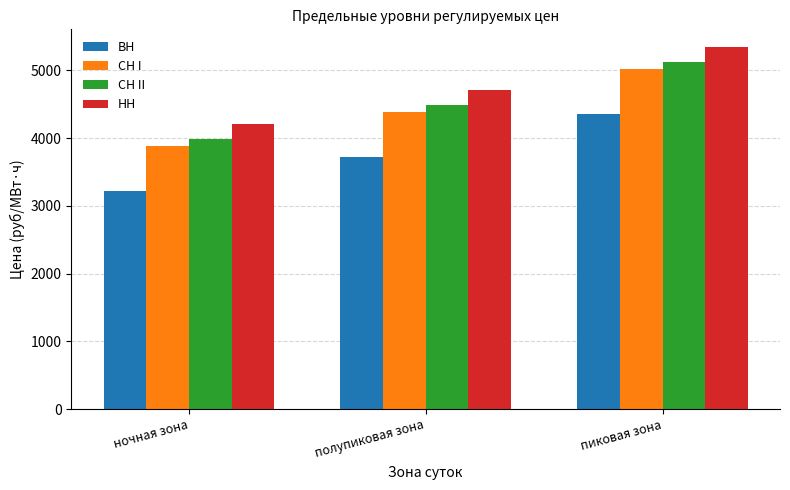

Where does the ВН series first go above 3724?

полупиковая зона